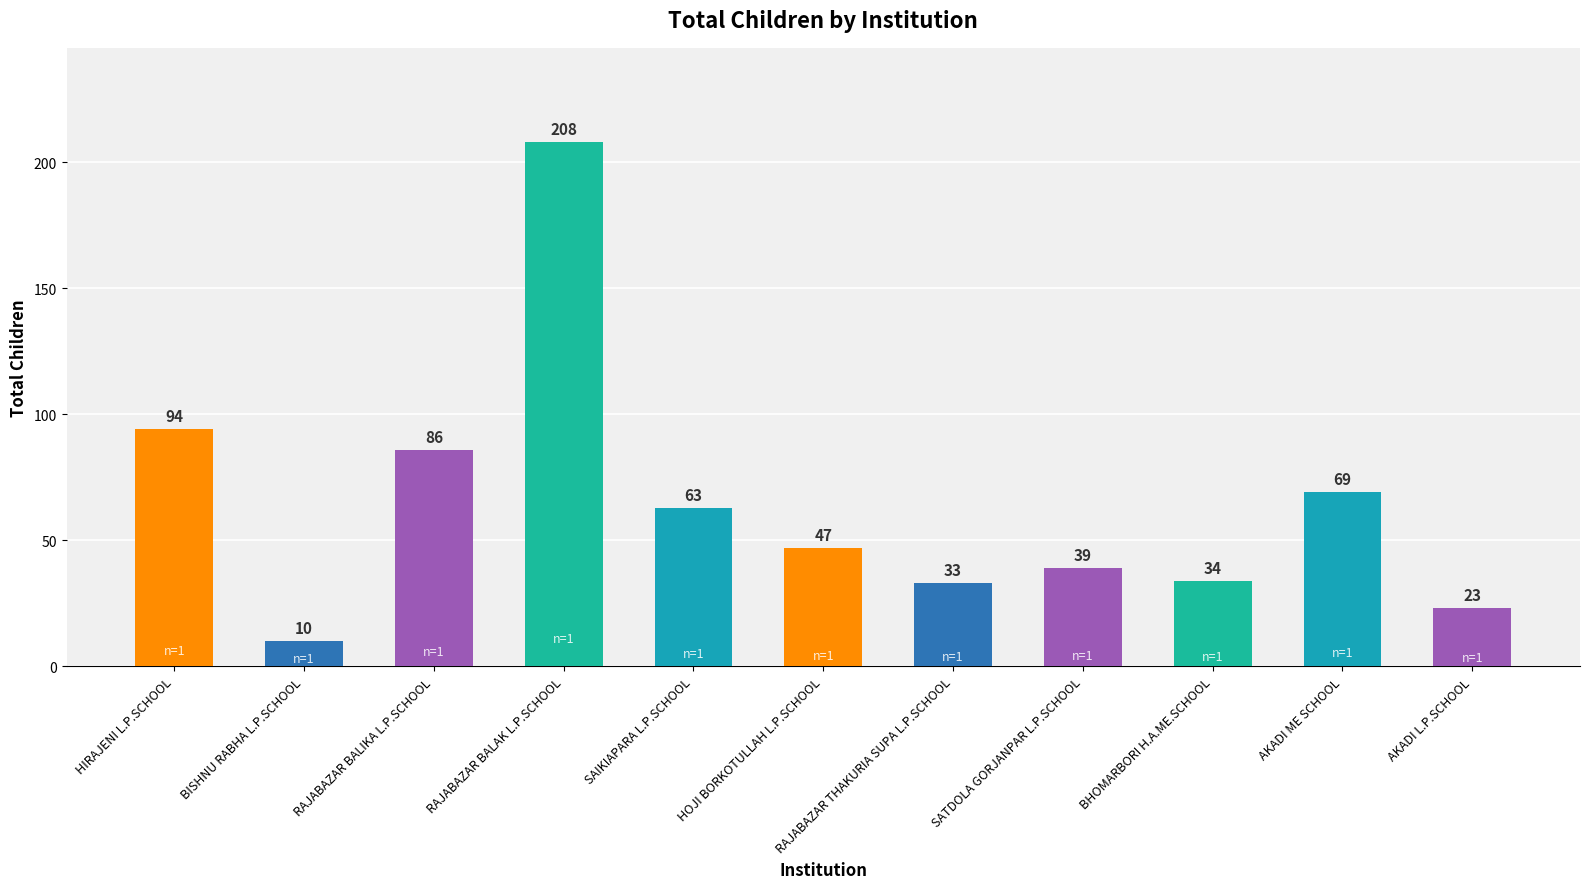

Reading left to right, extract all data points from this chart.

HIRAJENI L.P.SCHOOL=94	BISHNU RABHA L.P.SCHOOL=10	RAJABAZAR BALIKA L.P.SCHOOL=86	RAJABAZAR BALAK L.P.SCHOOL=208	SAIKIAPARA L.P.SCHOOL=63	HOJI BORKOTULLAH L.P.SCHOOL=47	RAJABAZAR THAKURIA SUPA L.P.SCHOOL=33	SATDOLA GORJANPAR L.P.SCHOOL=39	BHOMARBORI H.A.ME.SCHOOL=34	AKADI ME SCHOOL=69	AKADI L.P.SCHOOL=23